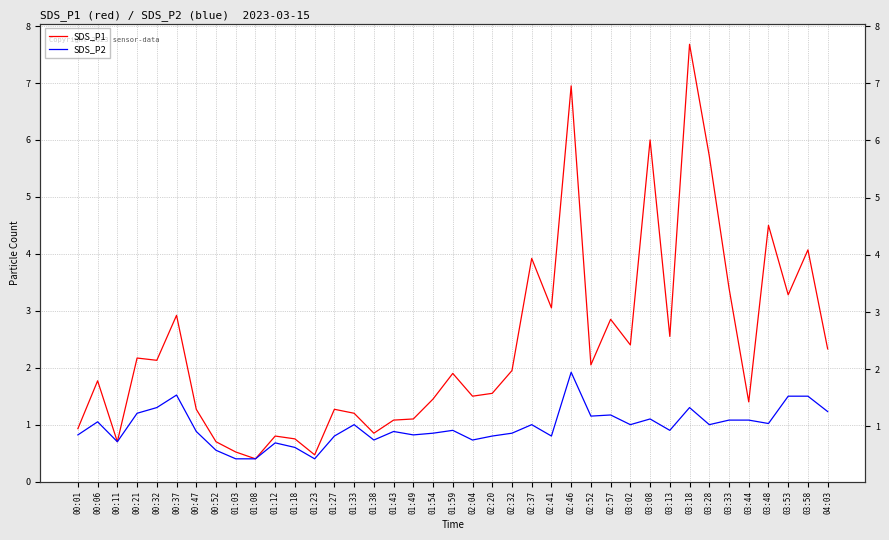

What is the sum of all SDS_P1 values?

91.5